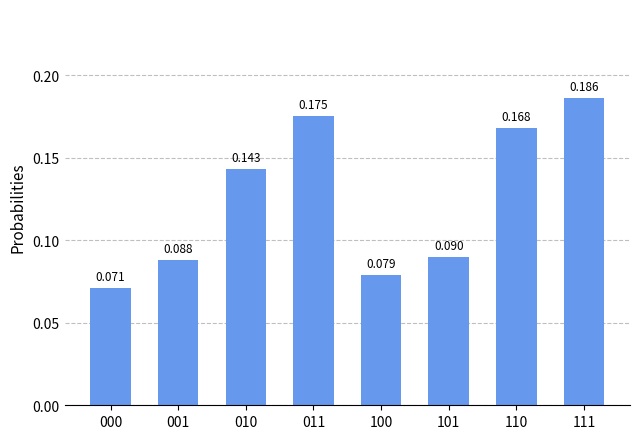

The value at 110 is 0.1. True or false?

False